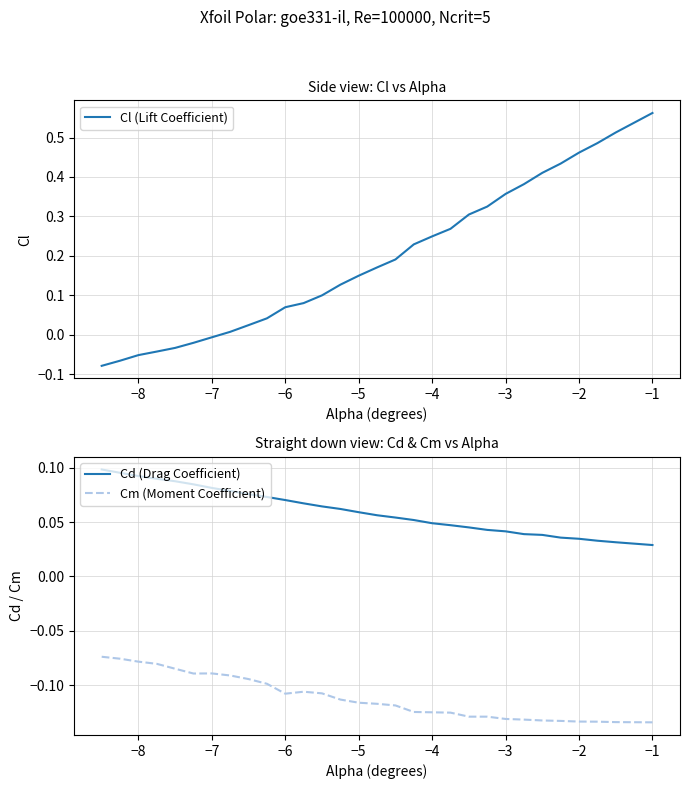

Reading left to right, transcribe all the data shown in this chart.

Cl (Lift Coefficient): -0.1	-0.1	-0.1	-0.0	-0.0	-0.0	-0.0	0.0	0.0	0.0	0.1	0.1	0.1	0.1	0.1	0.2	0.2	0.2	0.2	0.3	0.3	0.3	0.4	0.4	0.4	0.4	0.5	0.5	0.5	0.6
Cd (Drag Coefficient): 0.1	0.1	0.1	0.1	0.1	0.1	0.1	0.1	0.1	0.1	0.1	0.1	0.1	0.1	0.1	0.1	0.1	0.1	0.0	0.0	0.0	0.0	0.0	0.0	0.0	0.0	0.0	0.0	0.0	0.0
Cm (Moment Coefficient): -0.1	-0.1	-0.1	-0.1	-0.1	-0.1	-0.1	-0.1	-0.1	-0.1	-0.1	-0.1	-0.1	-0.1	-0.1	-0.1	-0.1	-0.1	-0.1	-0.1	-0.1	-0.1	-0.1	-0.1	-0.1	-0.1	-0.1	-0.1	-0.1	-0.1